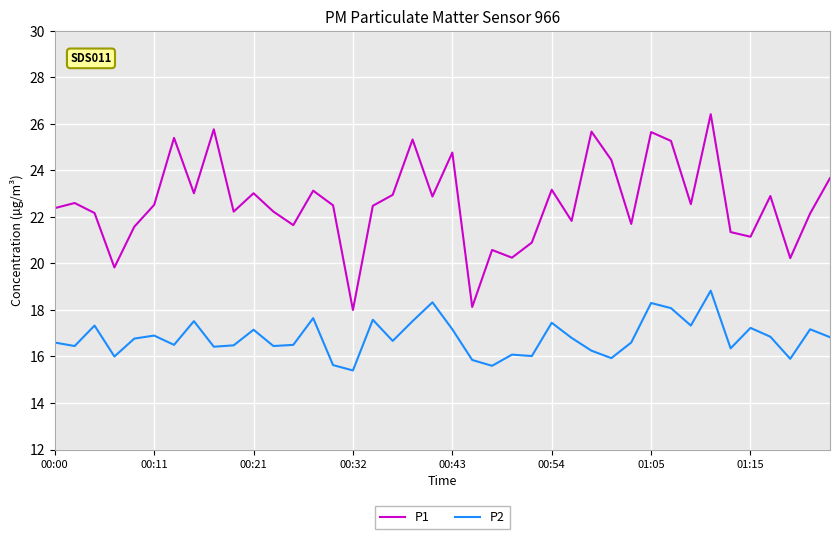

Which series has the largest total across all categories?

P1